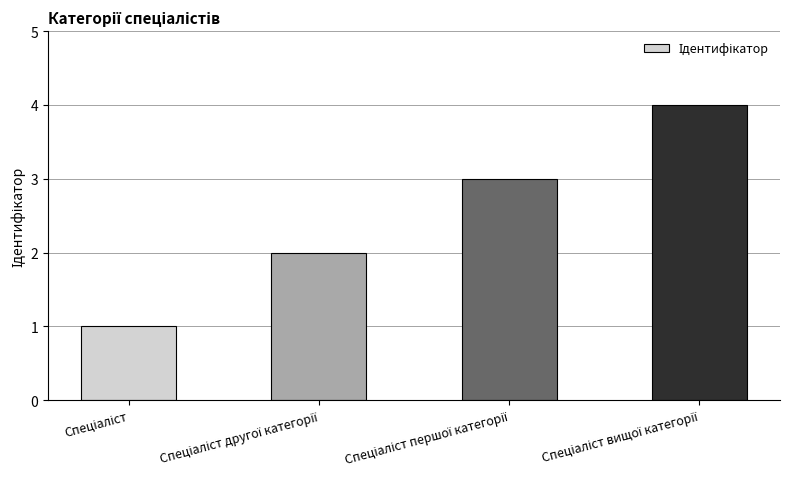

What is the maximum value shown in the chart?

4